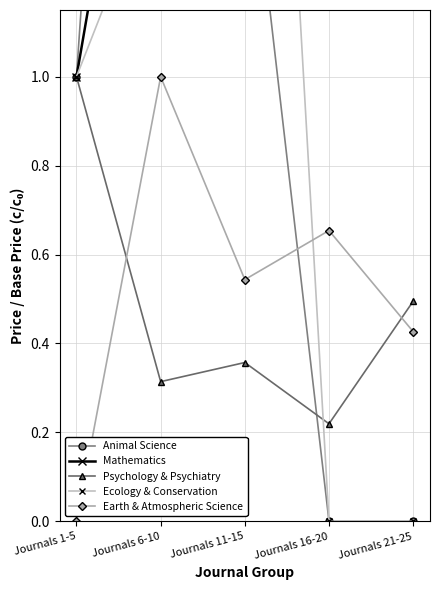

What is the total value across all series at Journals 21-25?

3.9